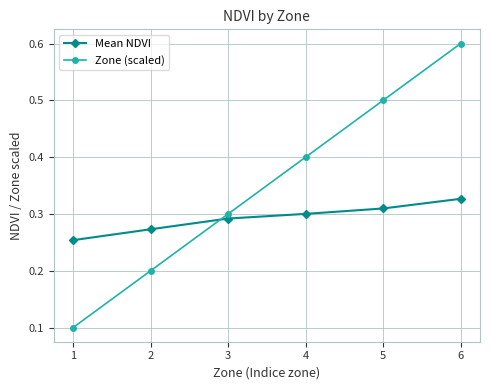

Which series ends up on top after the final intersection of Mean NDVI and Zone (scaled)?

Zone (scaled)